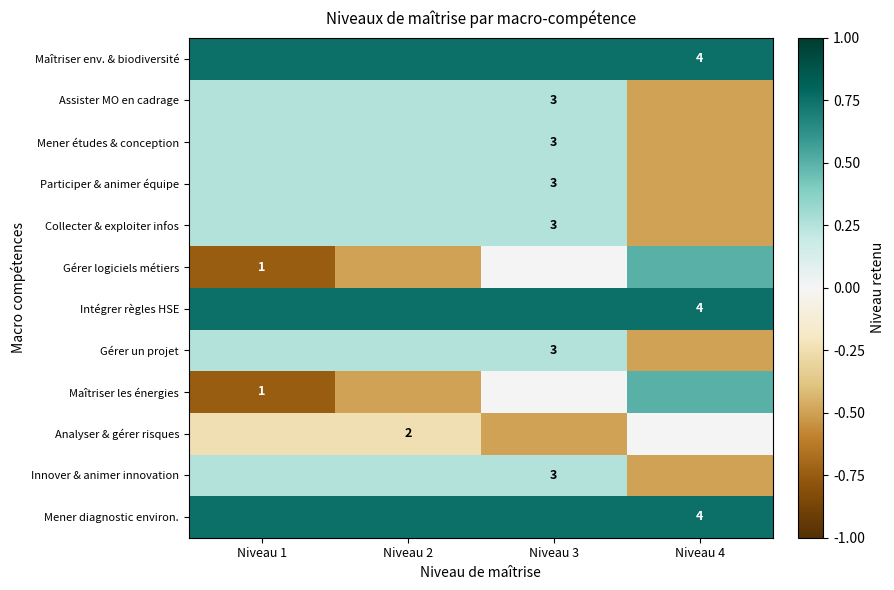

Between Niveau 1 and Niveau 4, which series saw the biggest shift?

Gérer logiciels métiers